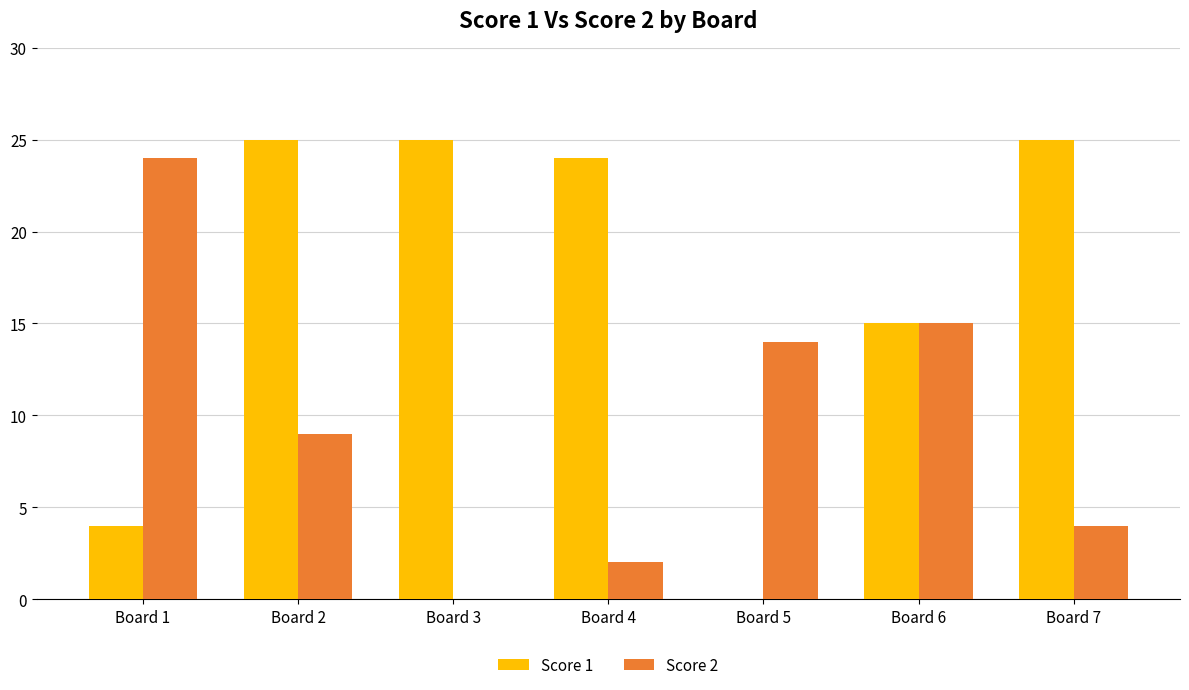

What is the total value across all series at Board 4?

26